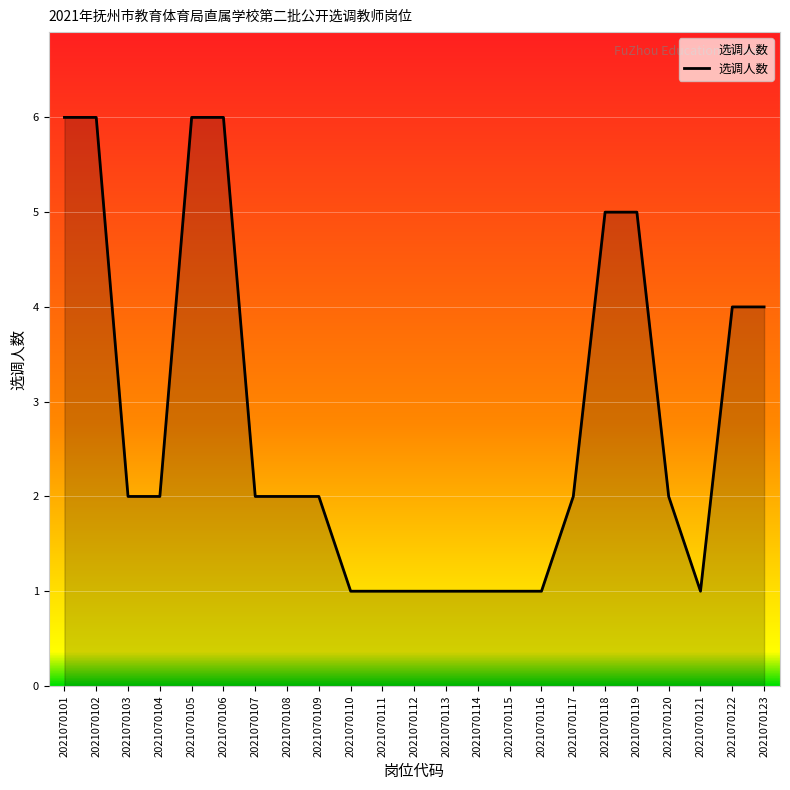

Does the chart have visible grid lines?

Yes